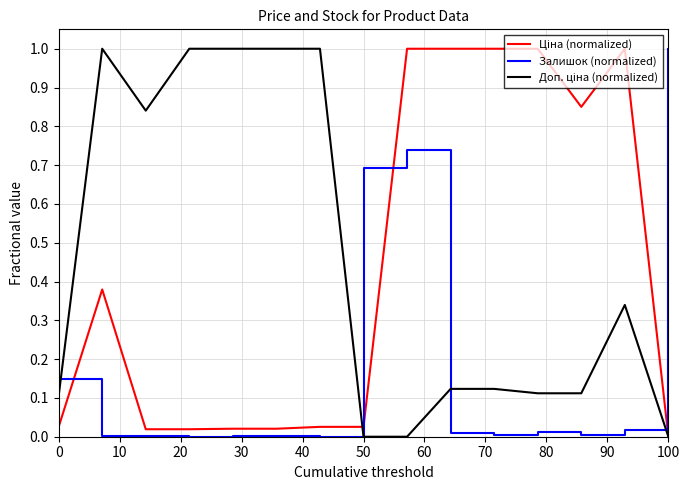

What is the maximum value shown in the chart?

1.0